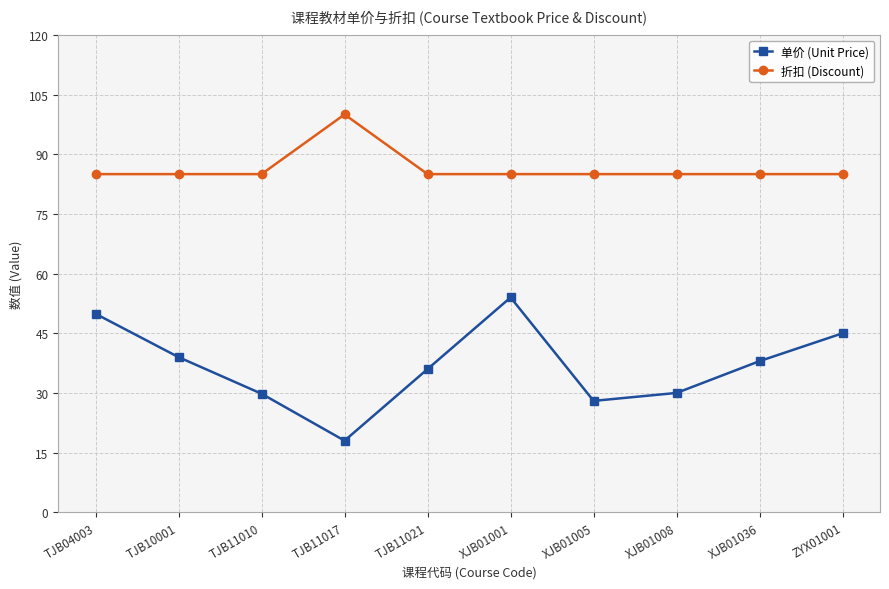

Rank the series by their maximum value, from highest to lowest.

折扣 (Discount), 单价 (Unit Price)